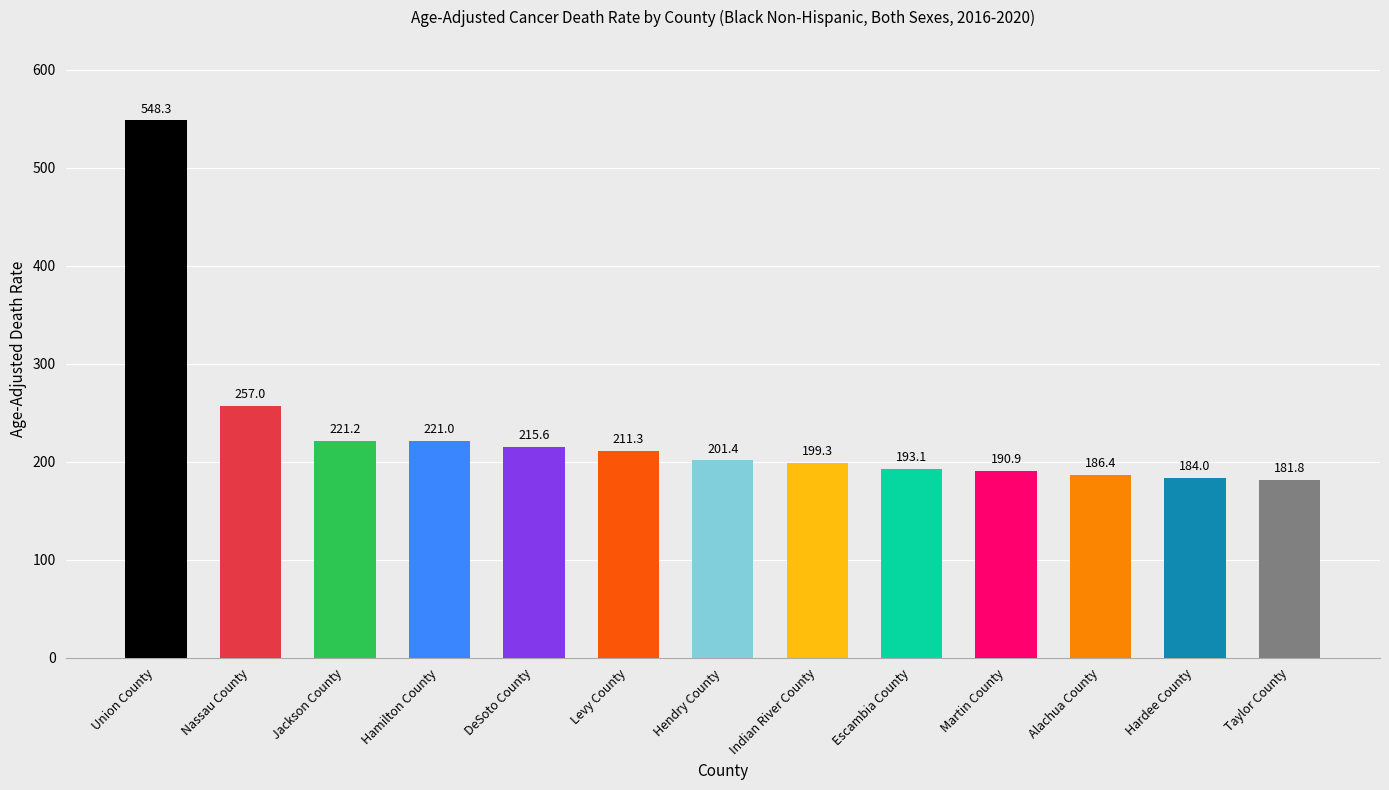

List the labels in order of value, largest first.

Union County, Nassau County, Jackson County, Hamilton County, DeSoto County, Levy County, Hendry County, Indian River County, Escambia County, Martin County, Alachua County, Hardee County, Taylor County